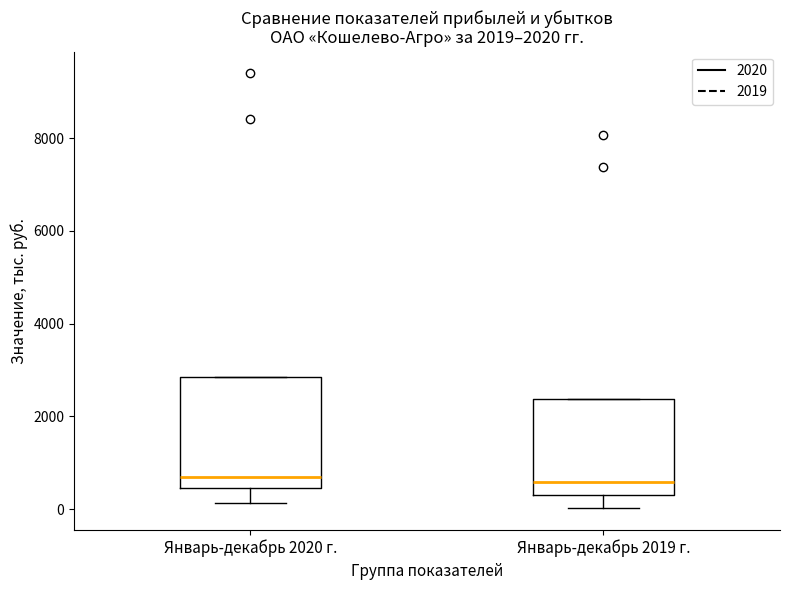

Which box is the tallest, from its lower edge to its upper edge?

Январь-декабрь 2020 г.